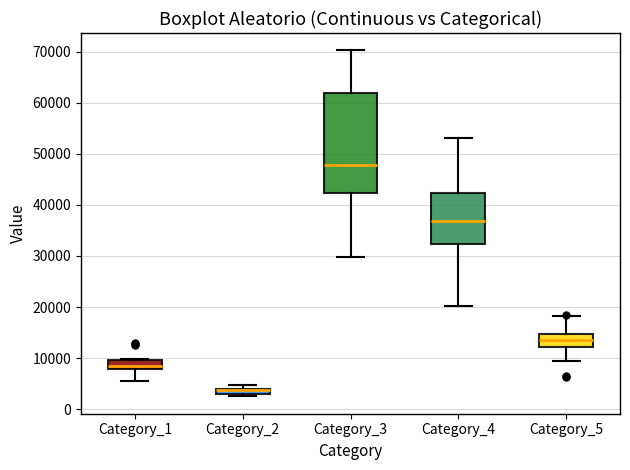

Which box's median line is the lowest?

Category_2